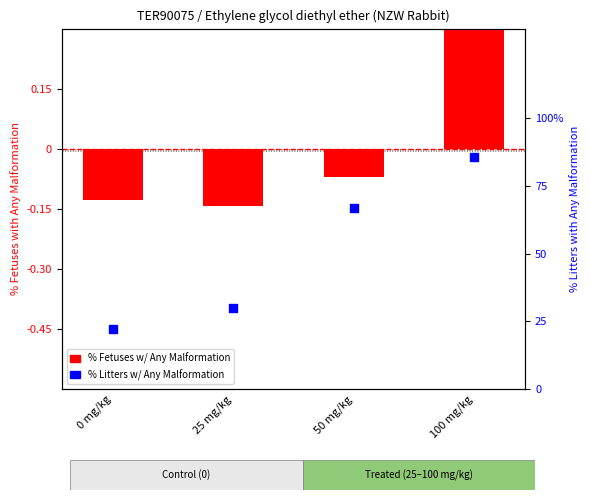

Which series reaches the maximum Y coordinate?

% Fetuses with Any Malformation